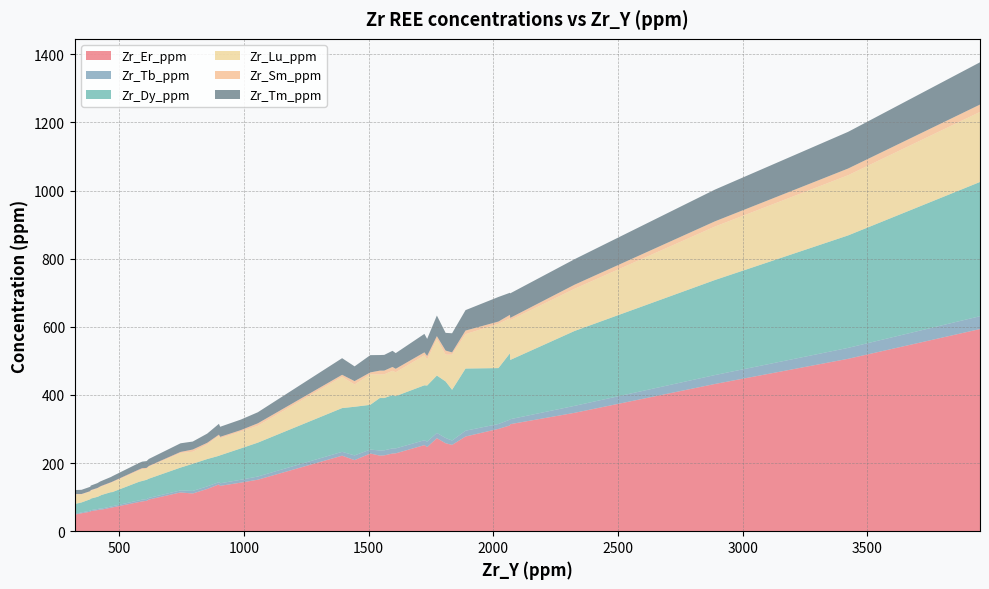

What is the maximum value for Zr_Er_ppm?

593.4